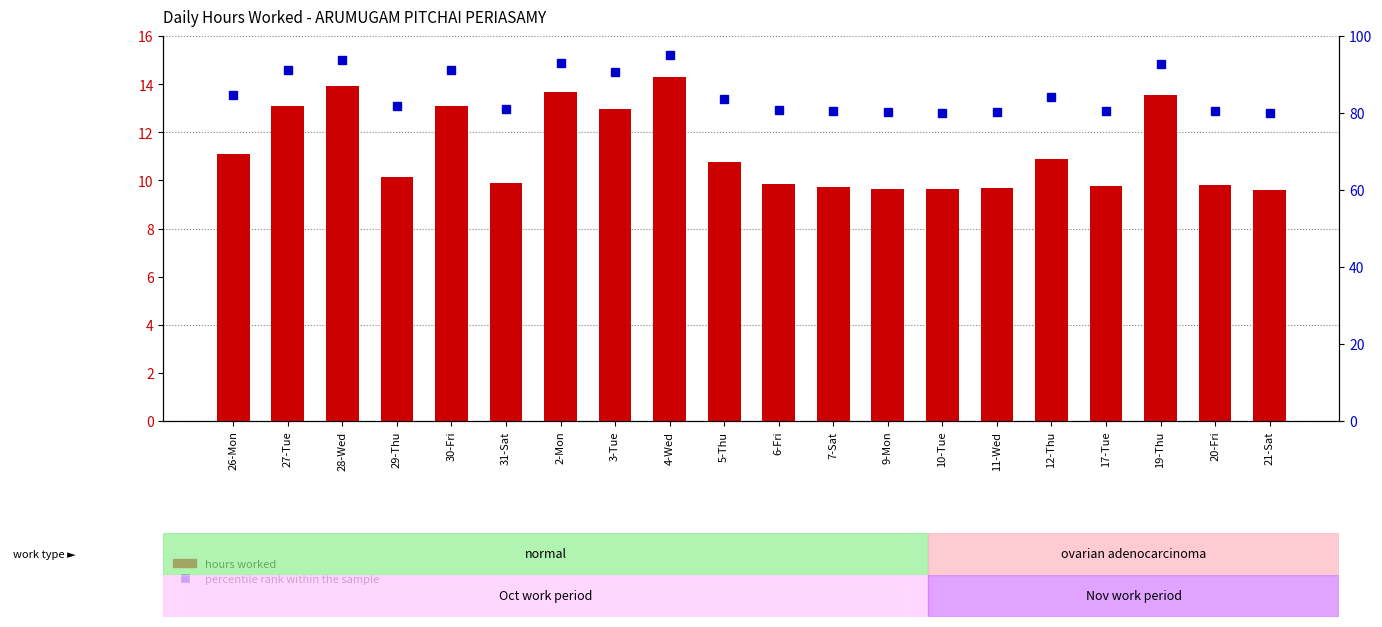

What is the difference between the maximum and minimum values in the hours worked series?

4.7